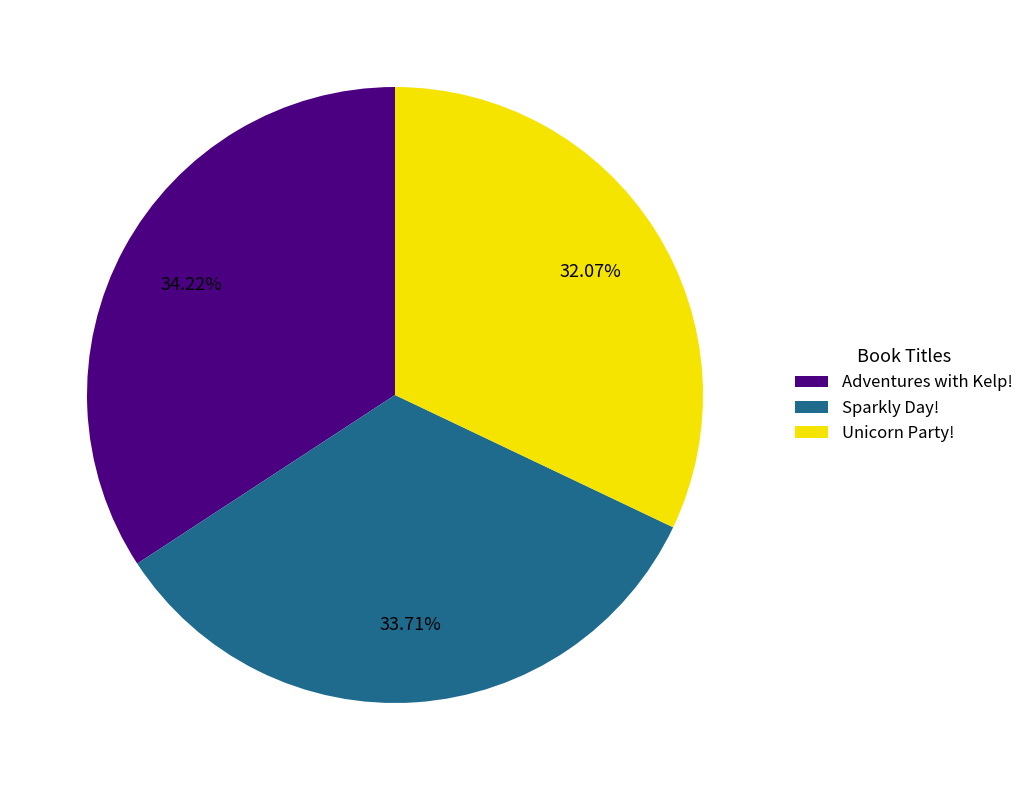

To the nearest percent, what is the difference between the largest and smallest slice percentages?

2%